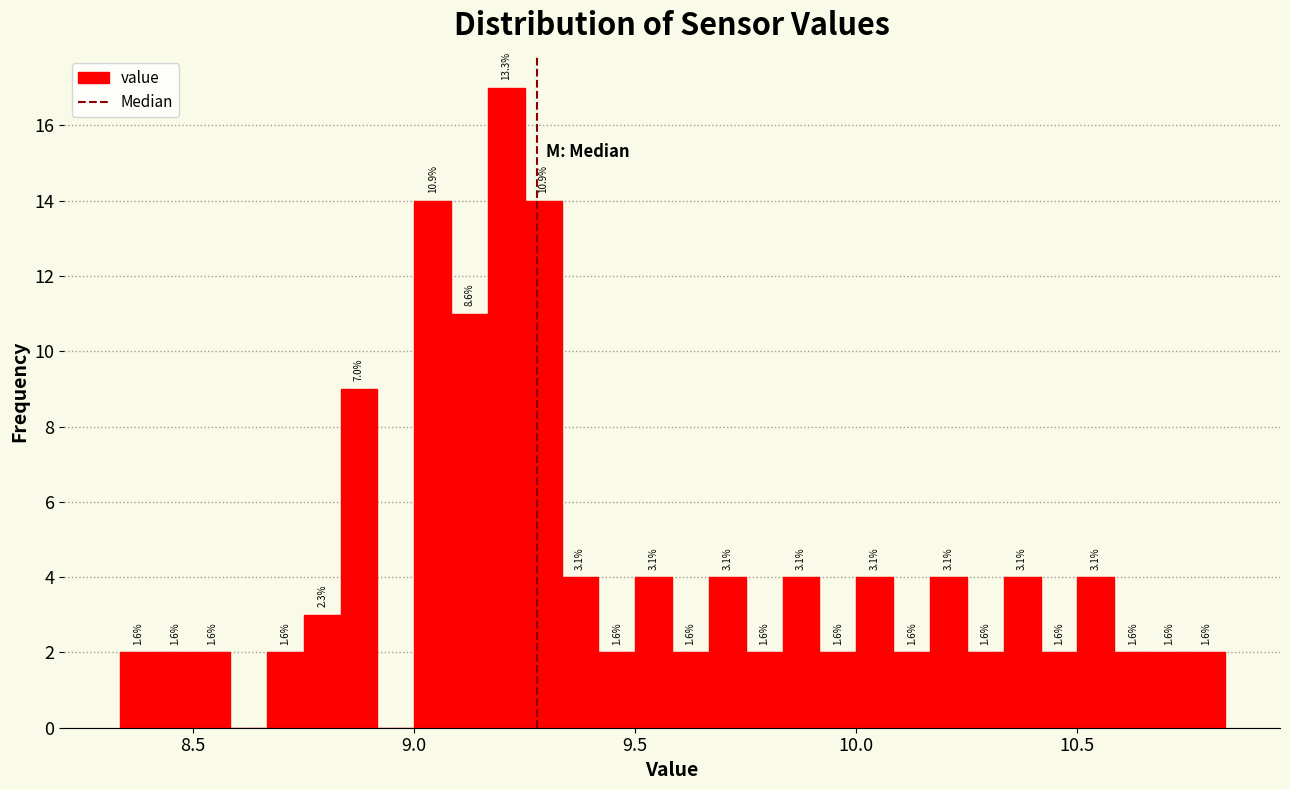

Read against the x-axis, roughly where is the centre of the tallest bar?

9.20